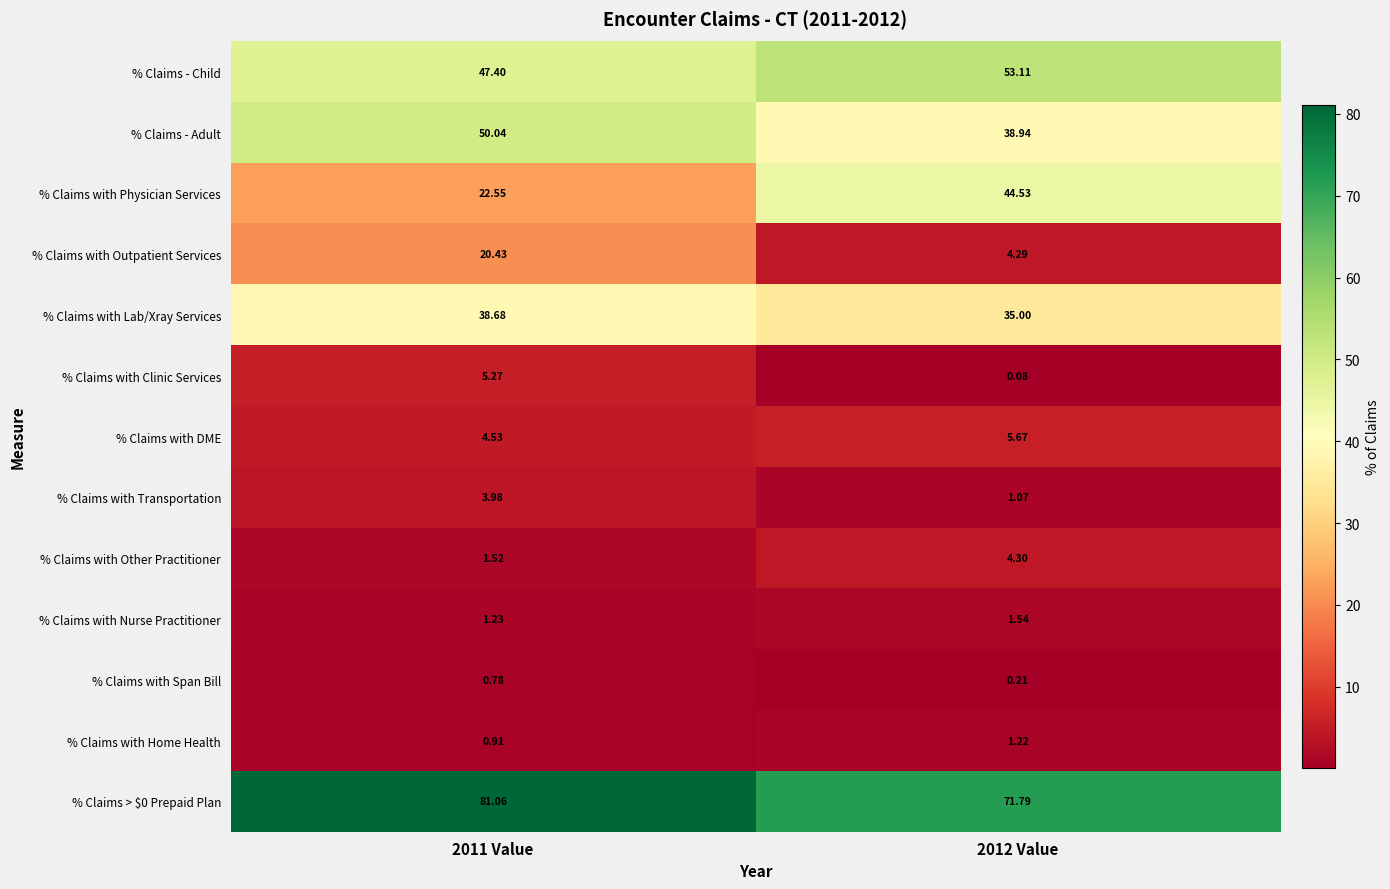

Which series changed the most between 2011 Value and 2012 Value?

% Claims with Physician Services